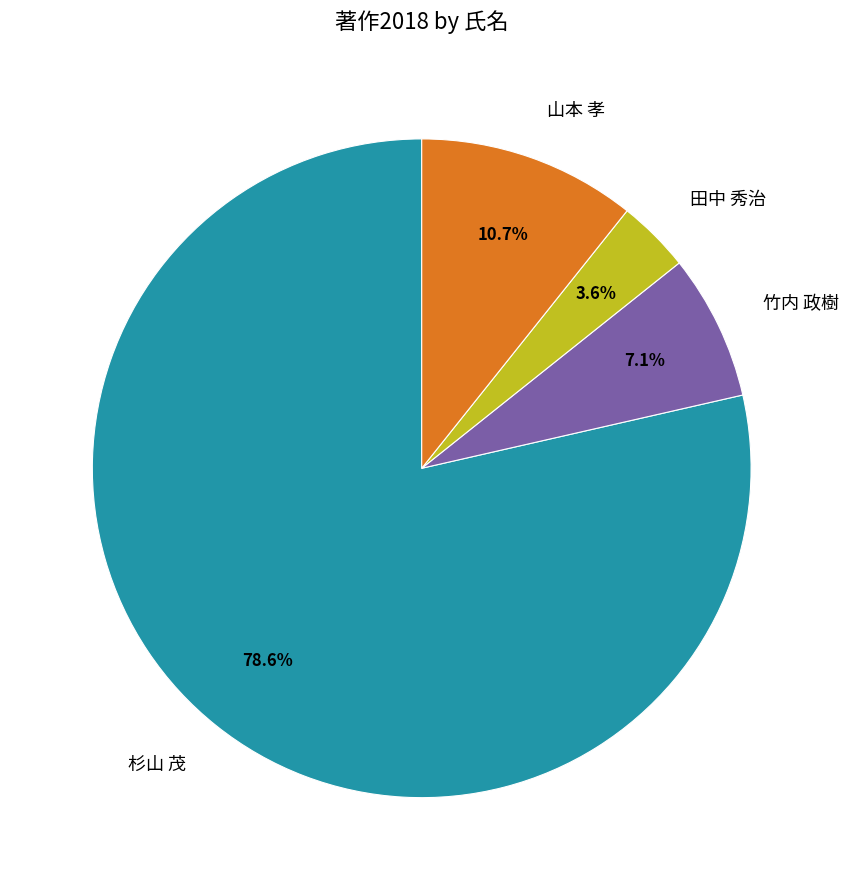

What percentage is NOT represented by 田中 秀治?

96.4%